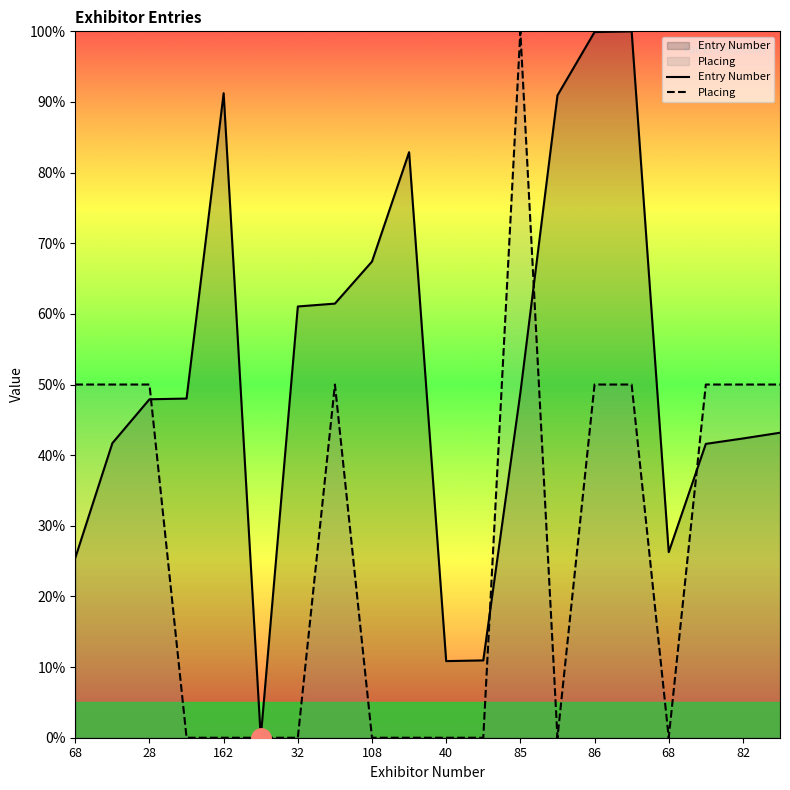

Where is Entry Number nearest to the value 50?

85